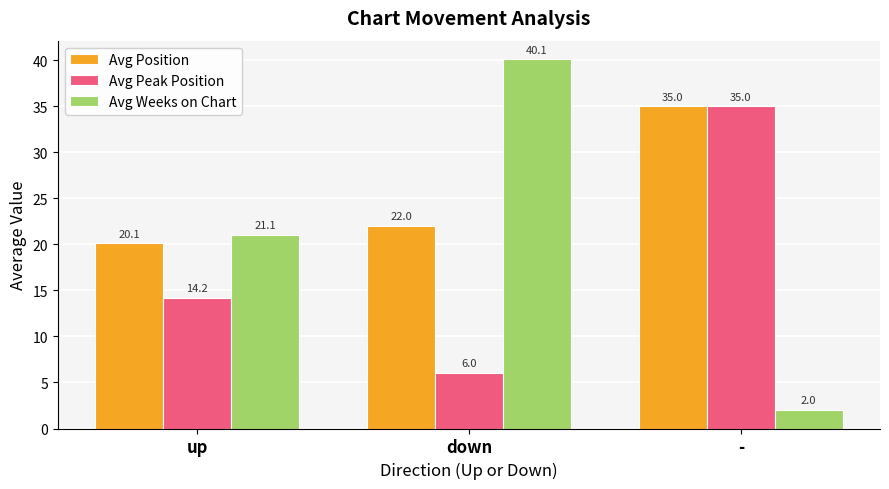

Which series has the largest total across all categories?

Avg Position